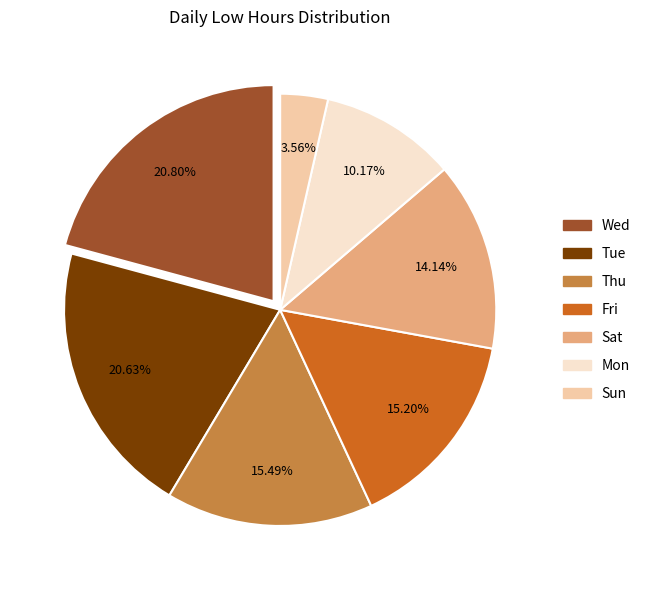

Is there any slice that represents more than half of the pie?

No